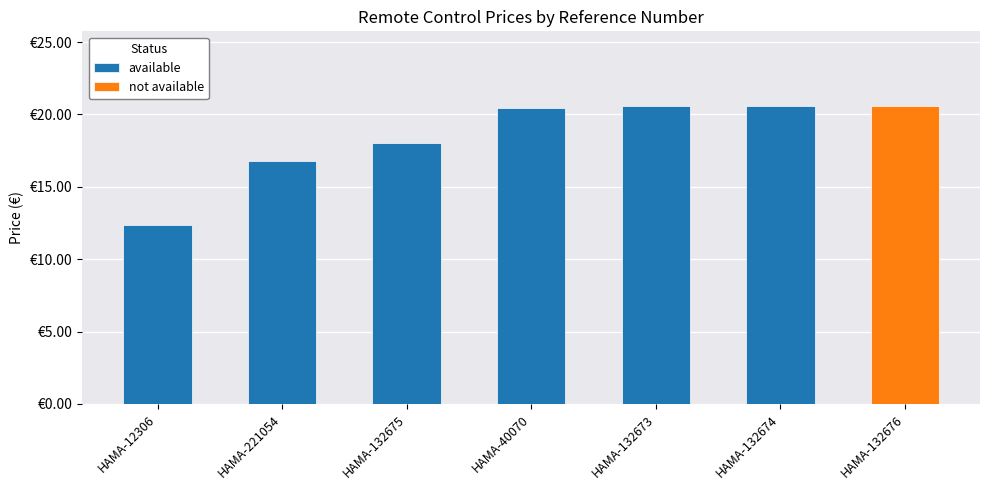

Rank the categories by value from highest to lowest.

HAMA-132673, HAMA-132674, HAMA-132676, HAMA-40070, HAMA-132675, HAMA-221054, HAMA-12306